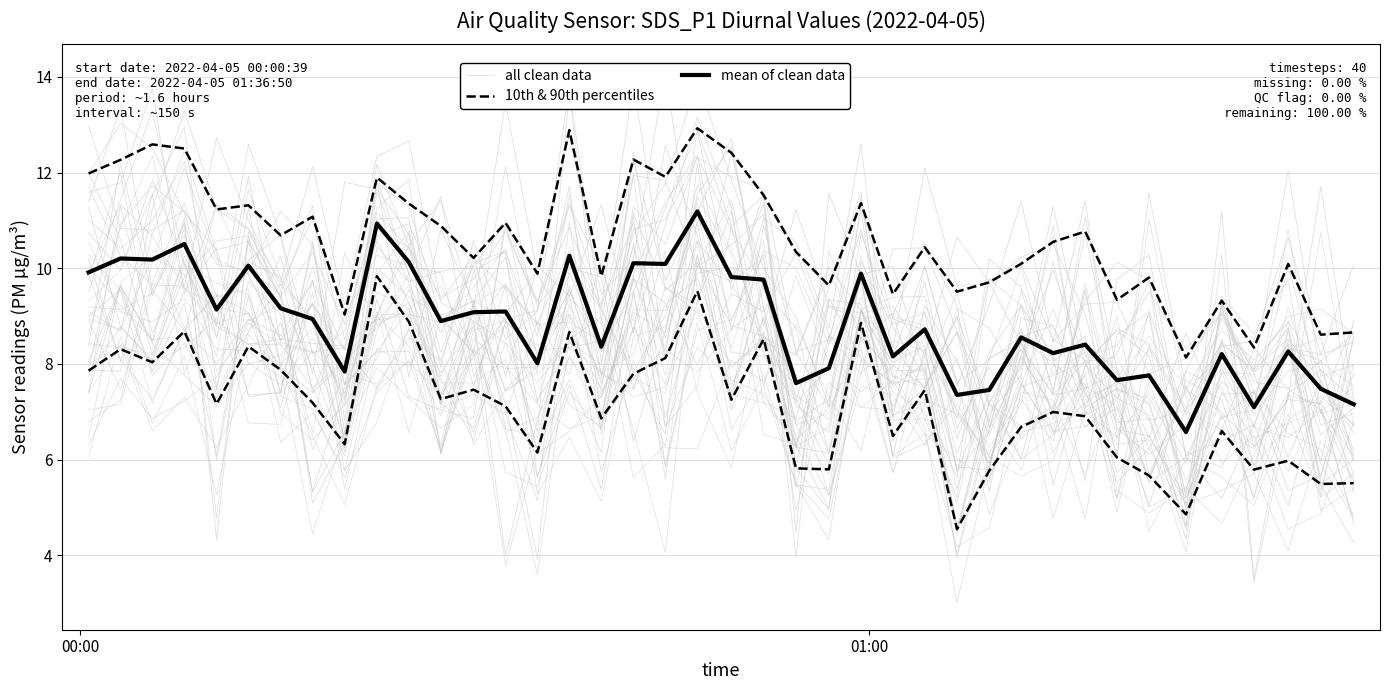

Is it true that 10th & 90th percentiles equals 3.5 at 6?

False